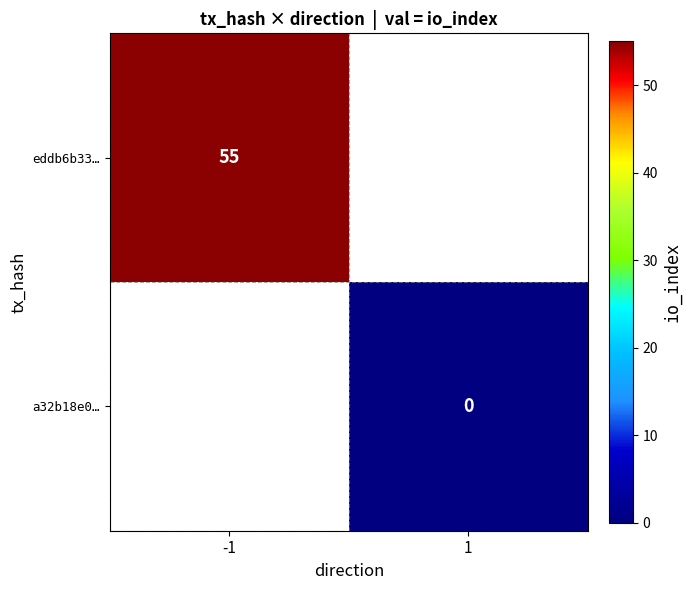

The eddb6b33… series shows 55 at -1. True or false?

True